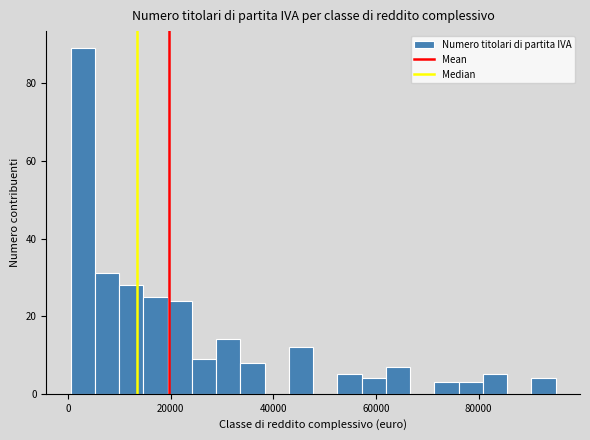

Read against the x-axis, roughly where is the centre of the tallest bar?

2000